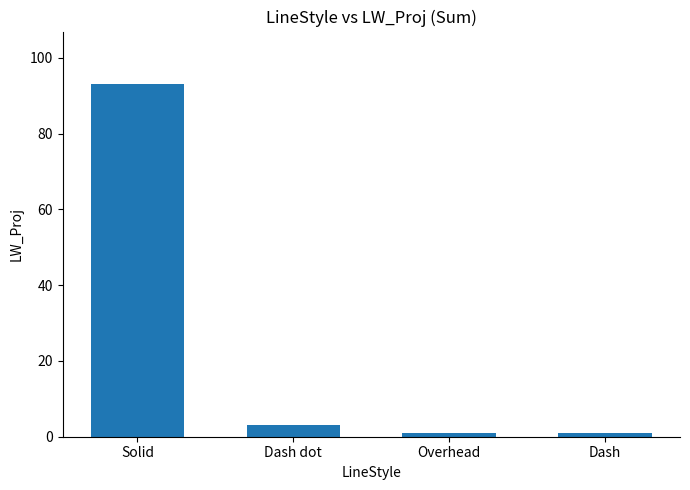

The value at Solid is 93. True or false?

True